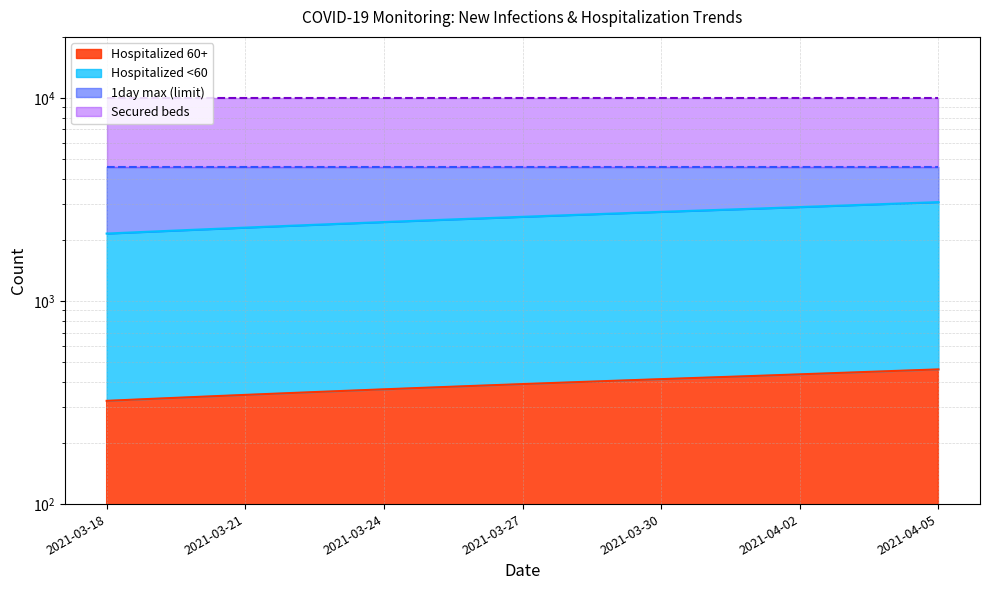

What is the difference between the maximum and minimum values in the Hospitalized <60 series?

921.5